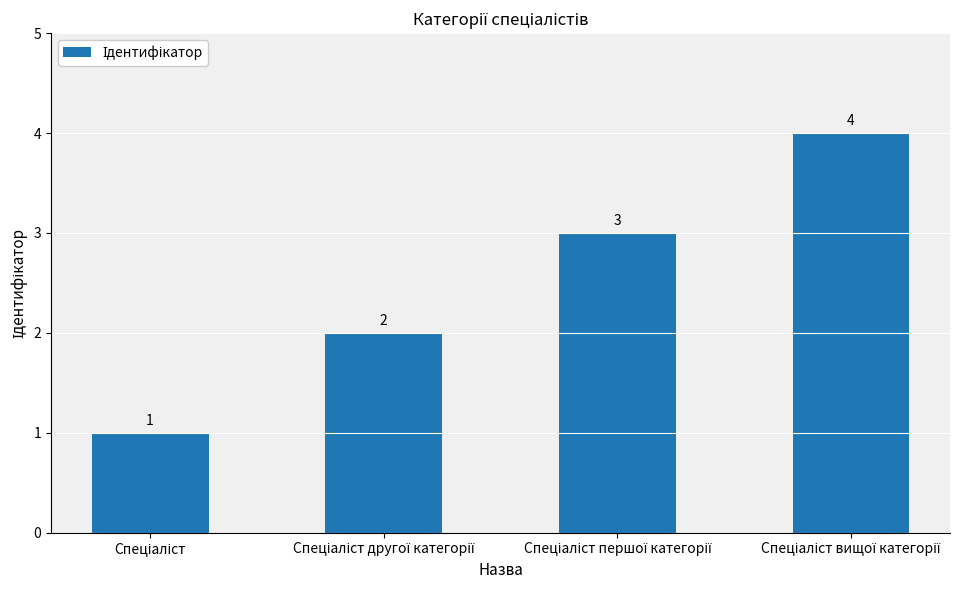

How many categories are shown in the chart?

4